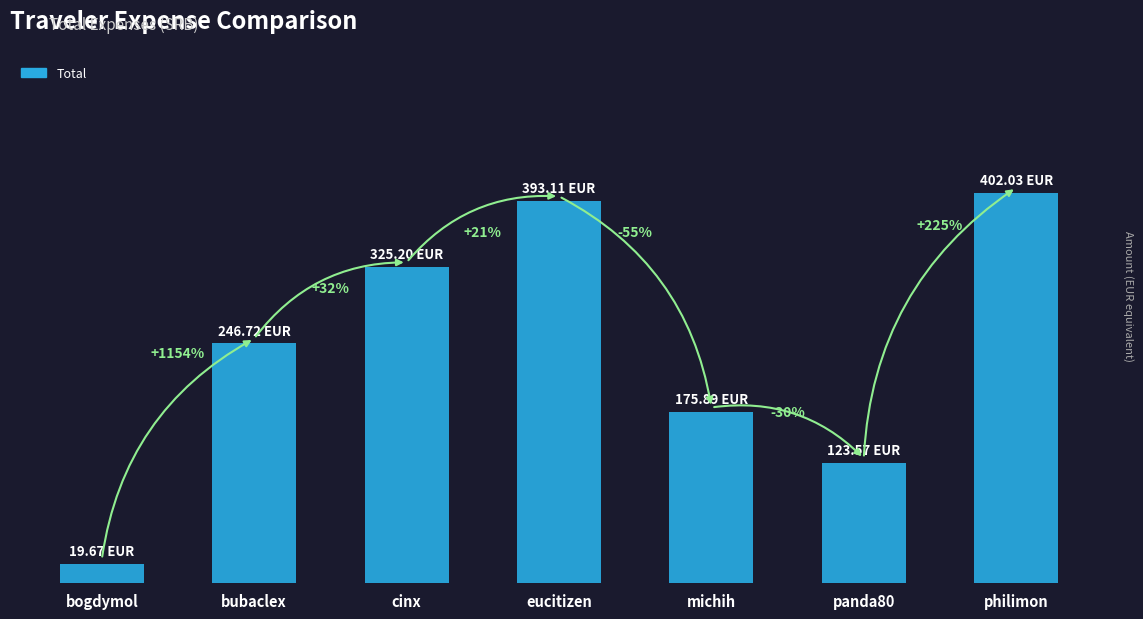

Reading right to left, extract all data points from this chart.

402.0	123.6	175.9	393.1	325.2	246.7	19.7